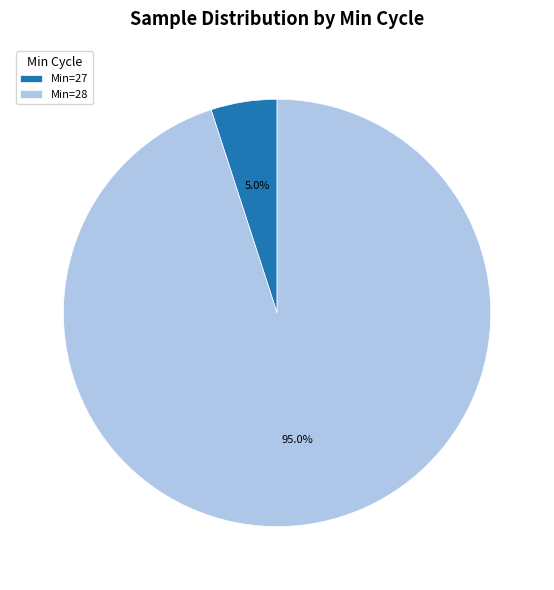

Is there any slice that represents more than half of the pie?

Yes